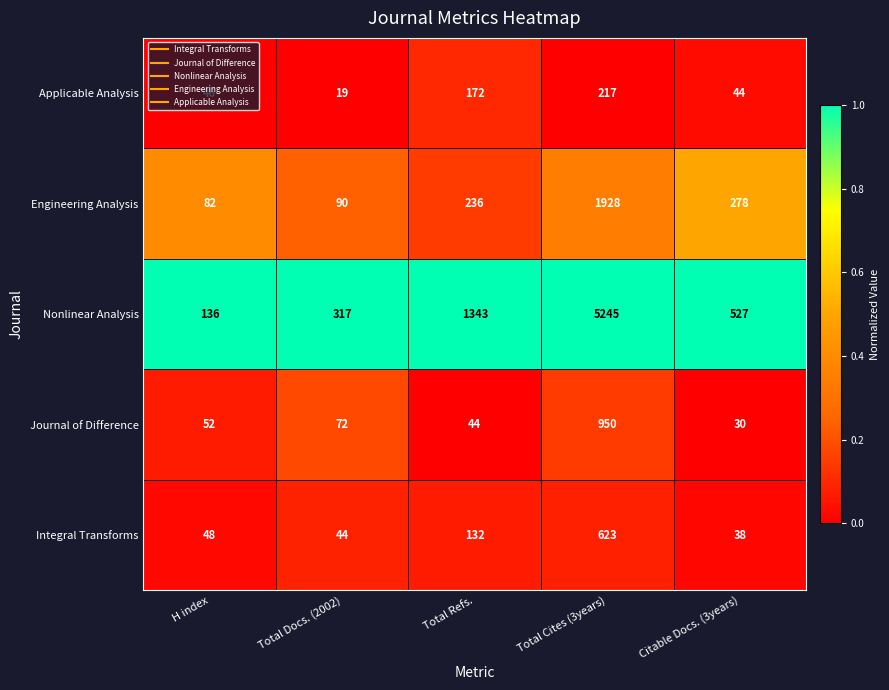

The Applicable Analysis series shows 59 at Citable Docs. (3years). True or false?

False